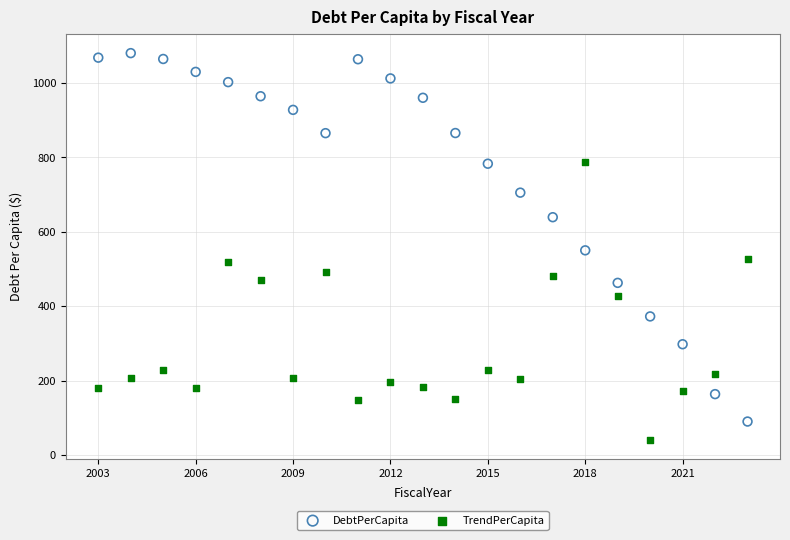

In the TrendPerCapita series, what Y value is closest to 414?

428.2